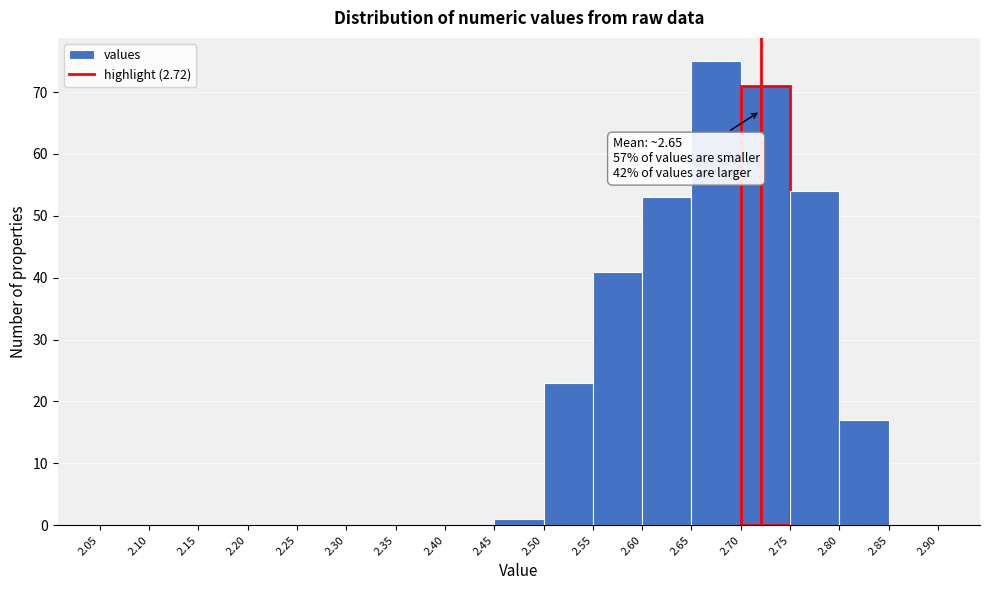

Which range on the x-axis has the tallest bar?

2.65 to 2.70